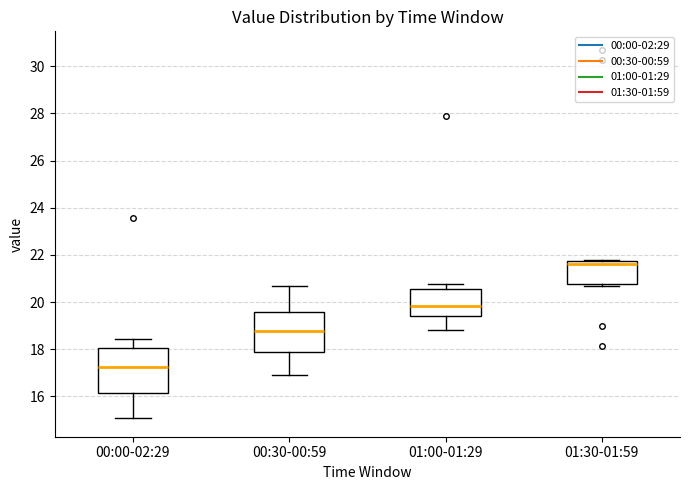

Which box has the lowest median line?

00:00-02:29